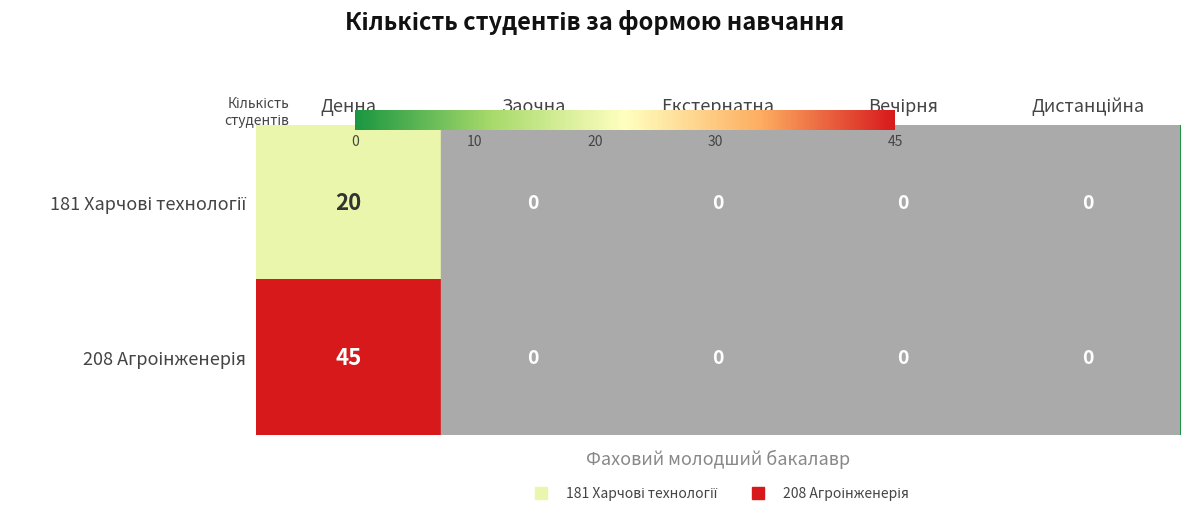

What is the greatest value displayed?

45